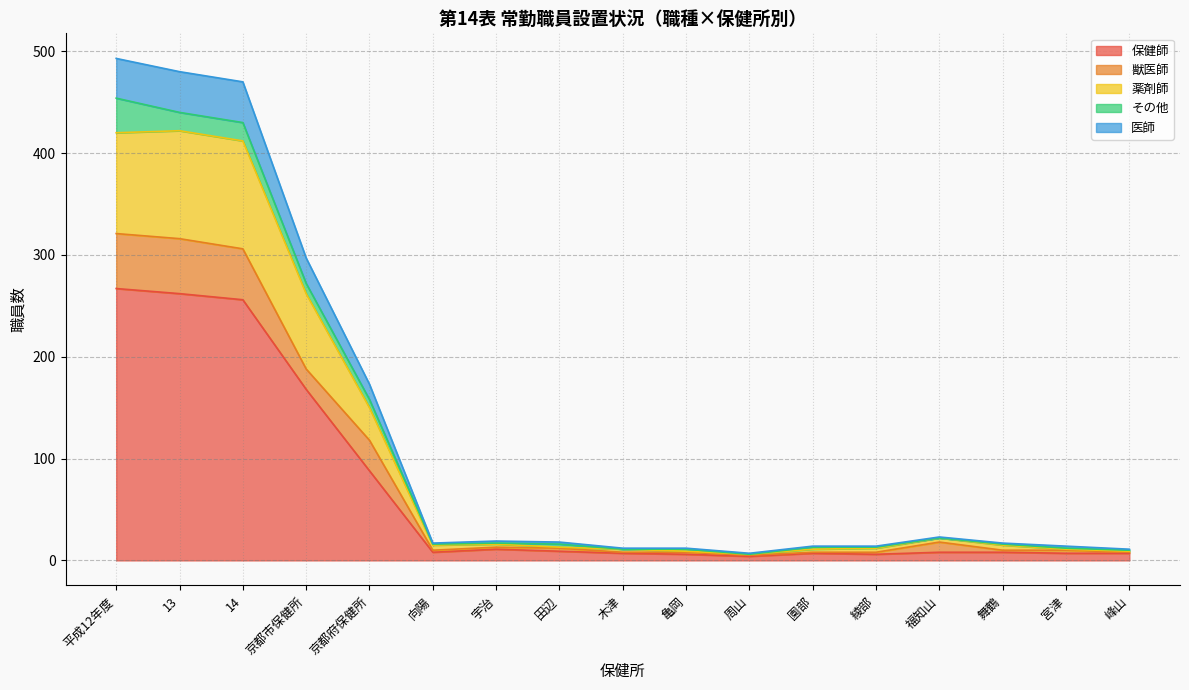

True or false: 薬剤師 has more than 1 interior local peaks.

True